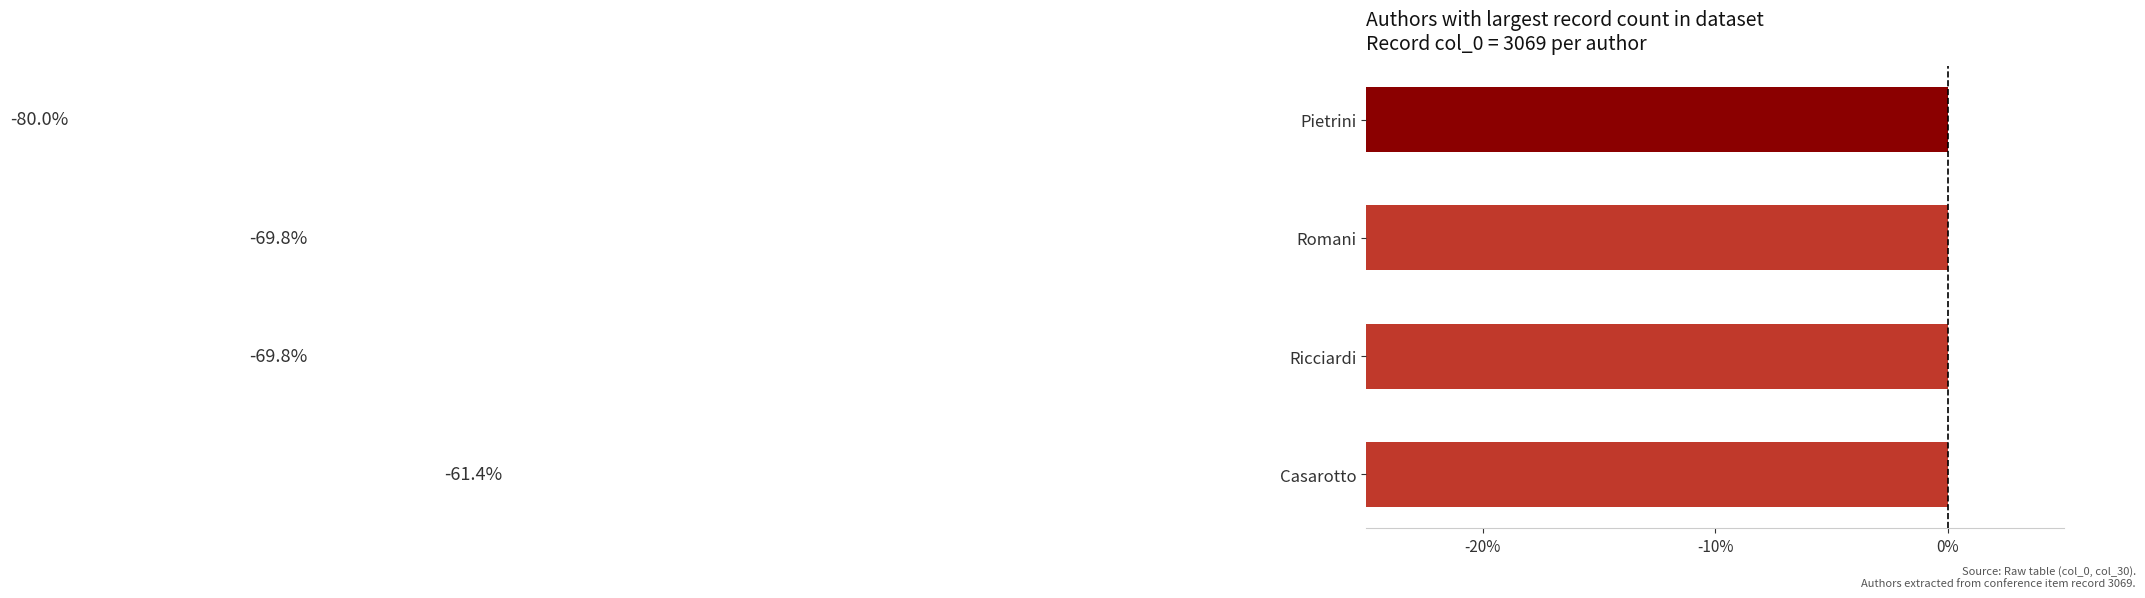

How many series are shown in this chart?

1